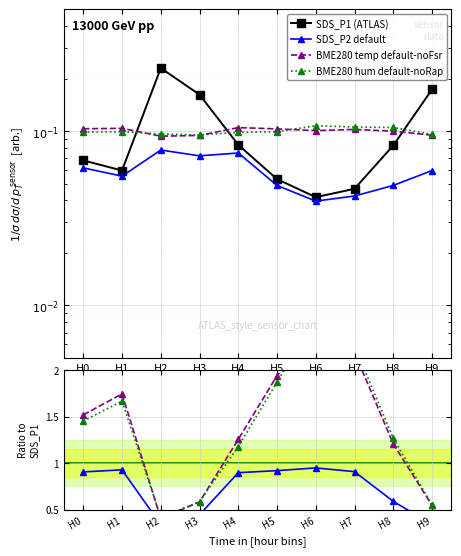

How many interior local valleys does the BME280_humidity series have?

1